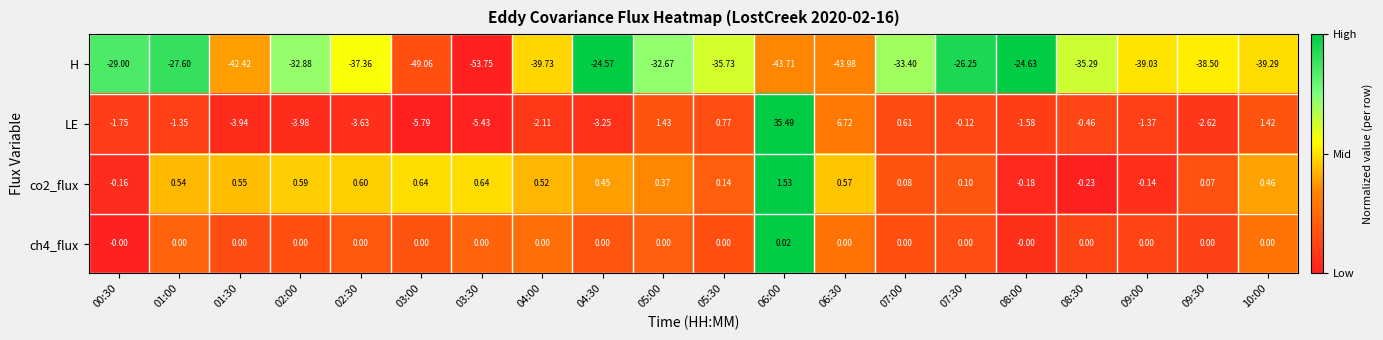

What is the total value across all series at 02:30?

-40.4